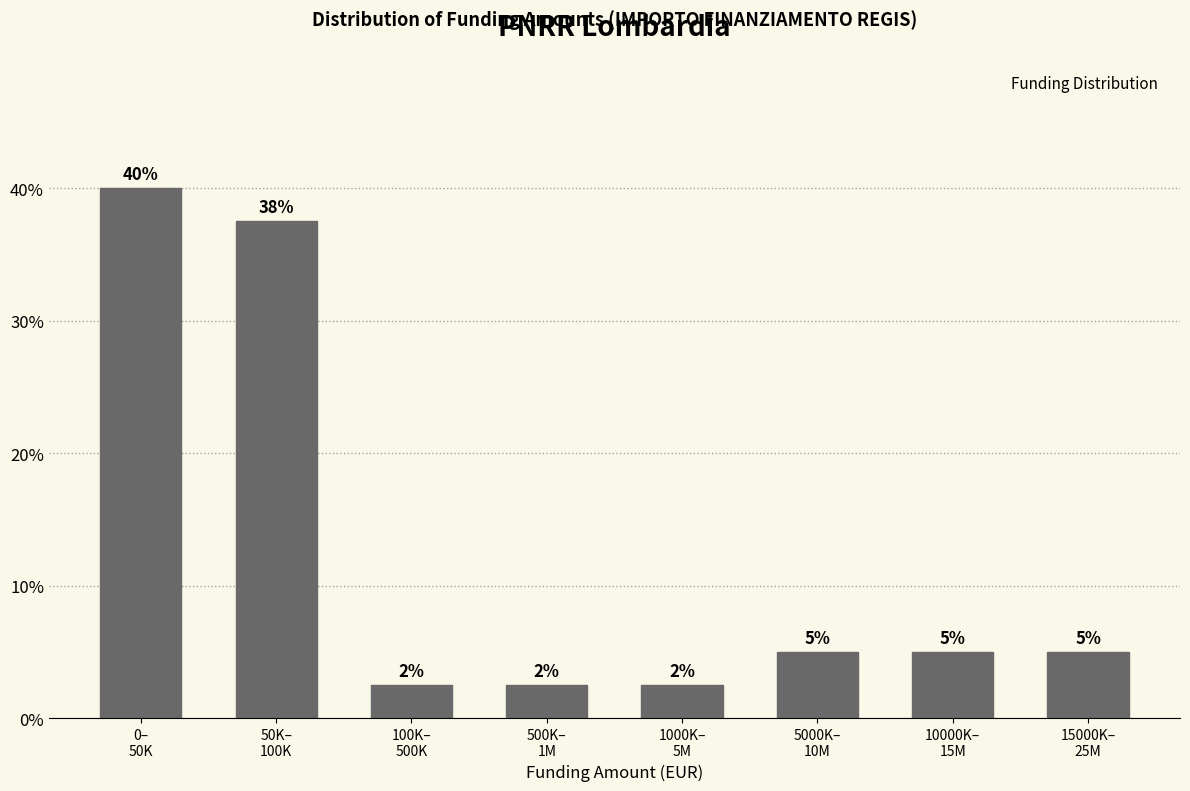

What is the value of the 5th bar from the left?

2.5